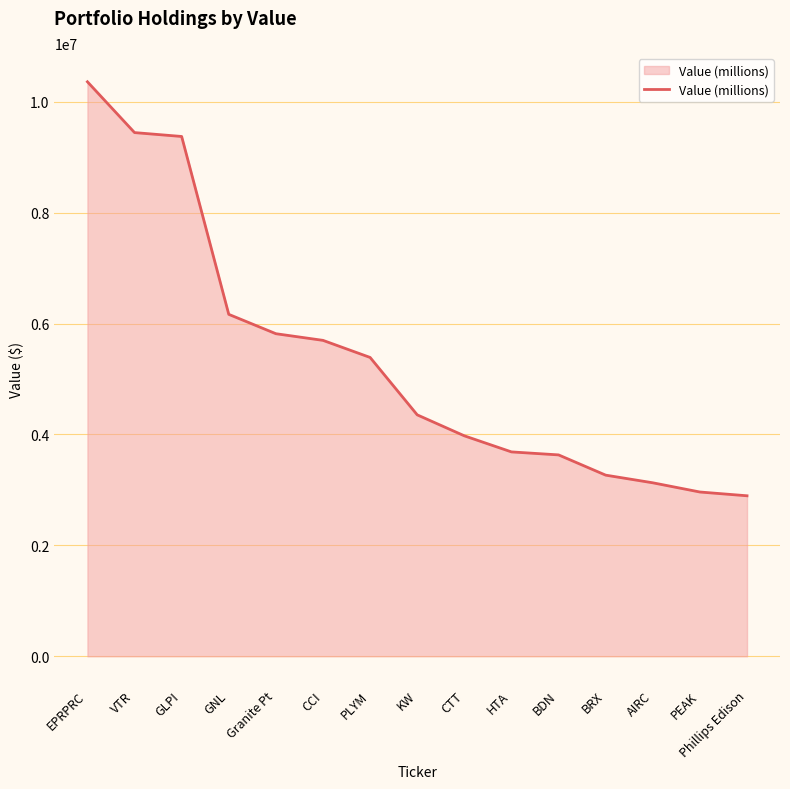

What is the sum of all values?

80131000